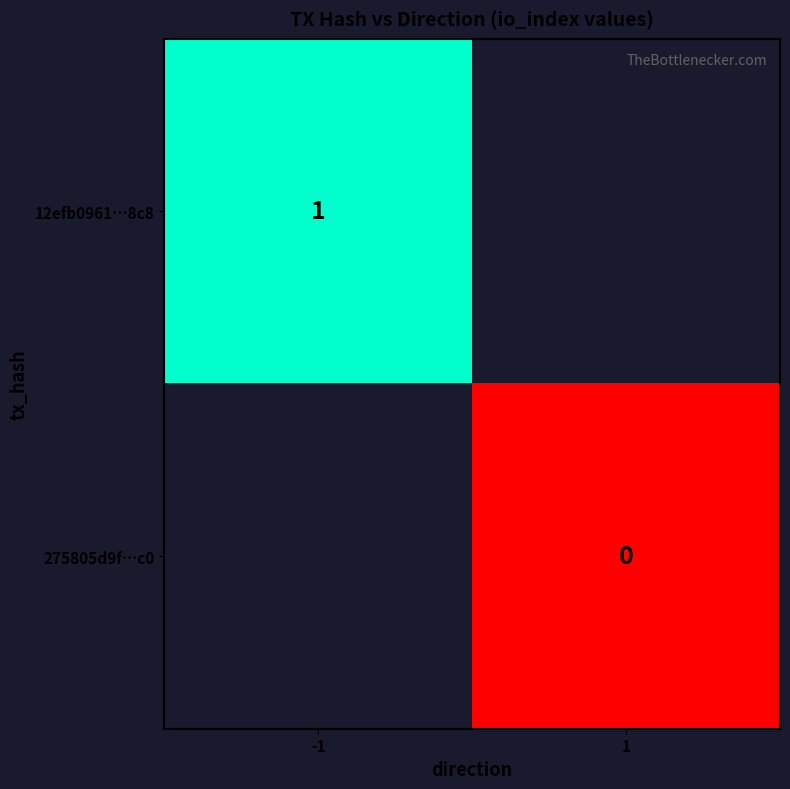

True or false: 12efb0961…8c8 has a value of 2 at -1.

False